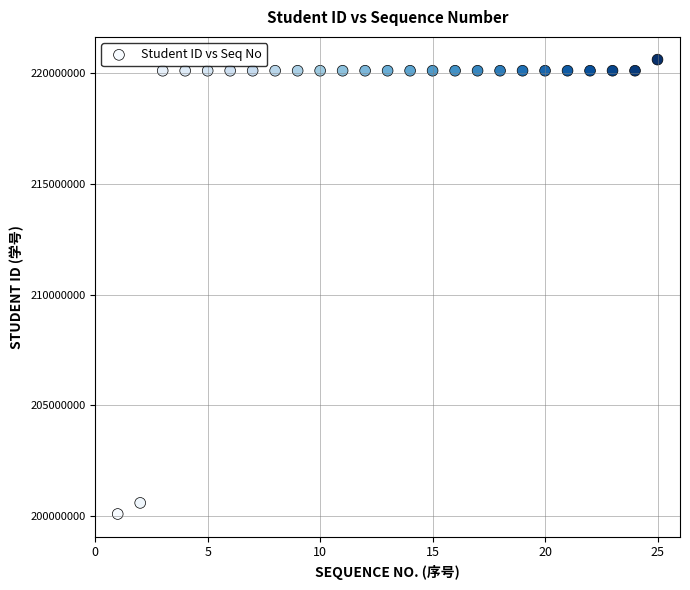

What is the range of X values (max minus min)?

24